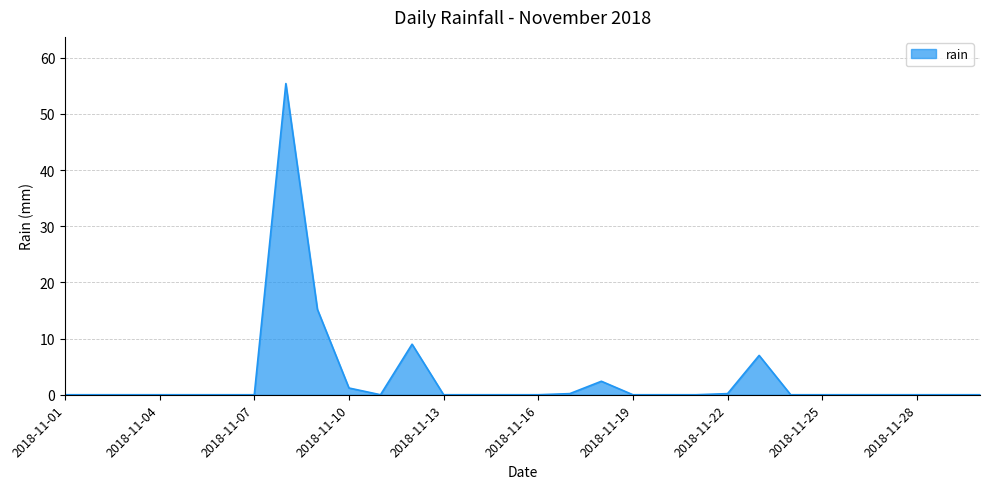

What is the maximum value shown in the chart?

55.4